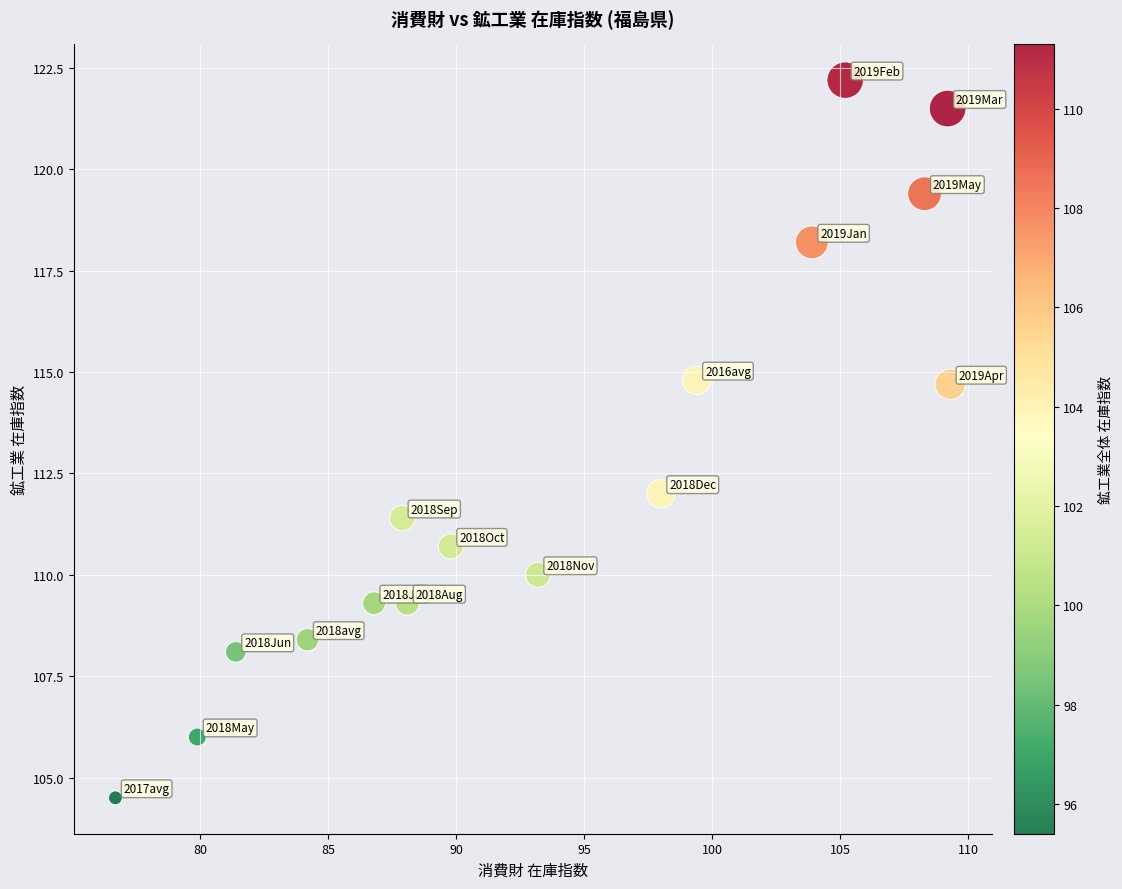

What is the range of Y values (max minus min)?

17.7